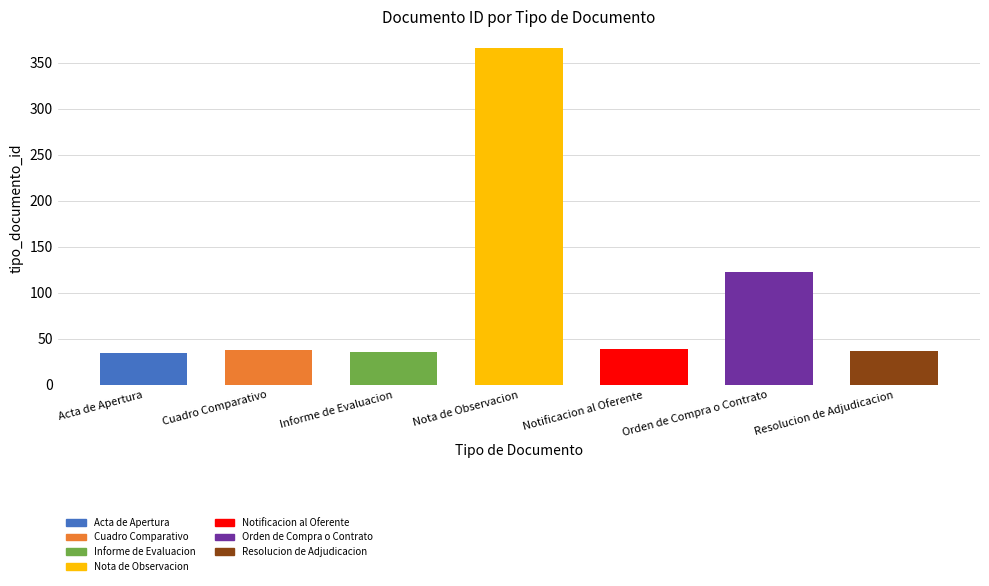

Which has a higher value, Resolucion de Adjudicacion or Nota de Observacion?

Nota de Observacion